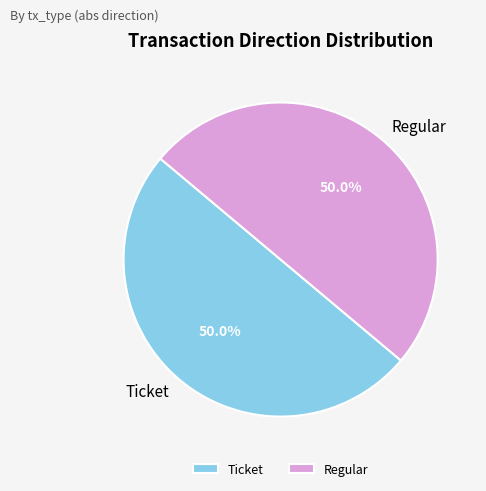

Approximately how many times larger is the value at Ticket compared to Regular?

1.0